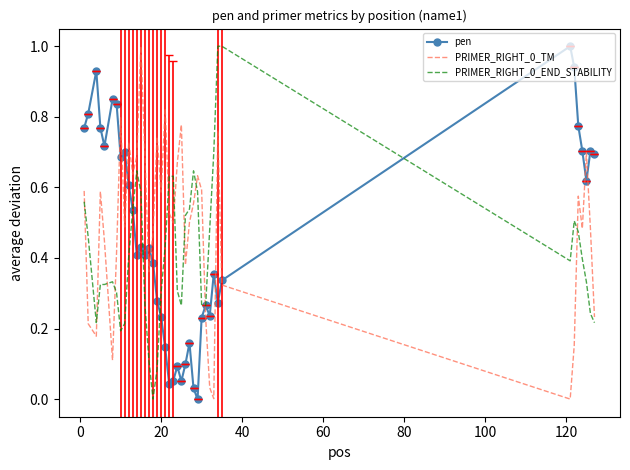

True or false: PRIMER_RIGHT_0_END_STABILITY and PRIMER_RIGHT_0_TM intersect in this chart.

True